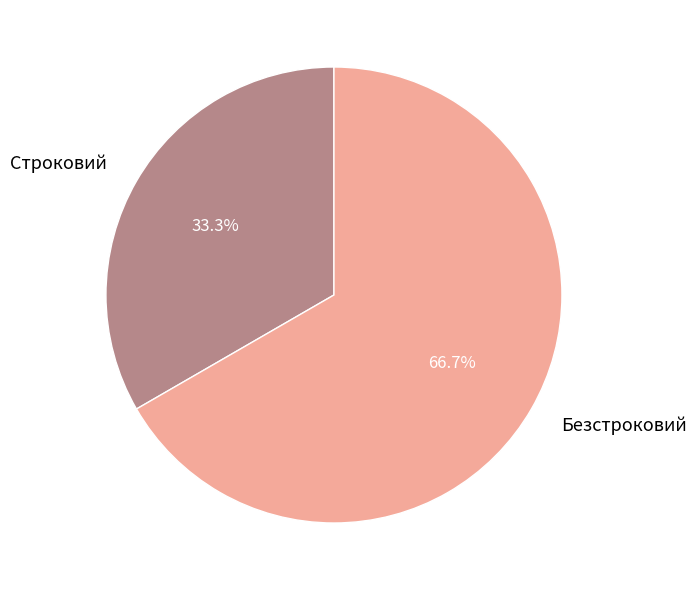

To the nearest percent, what is the average slice percentage?

50%